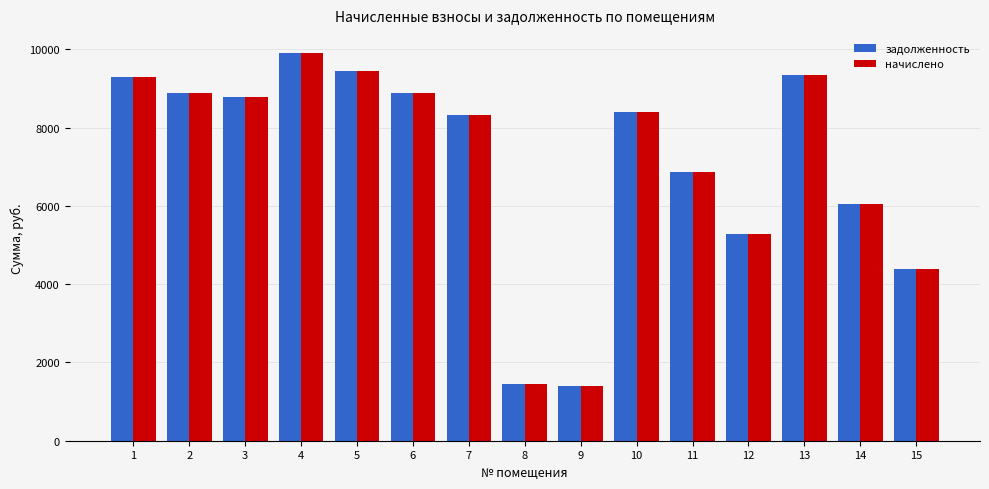

At which label does задолженность first exceed 8385?

1